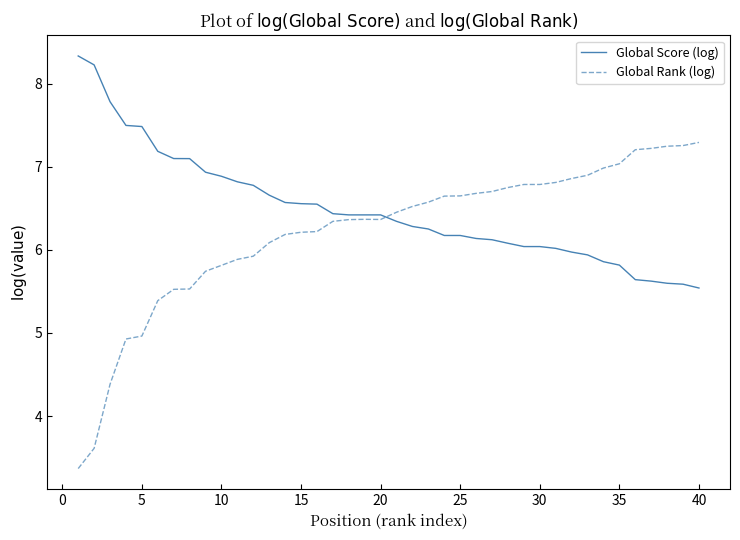

What is the maximum value shown in the chart?

8.3